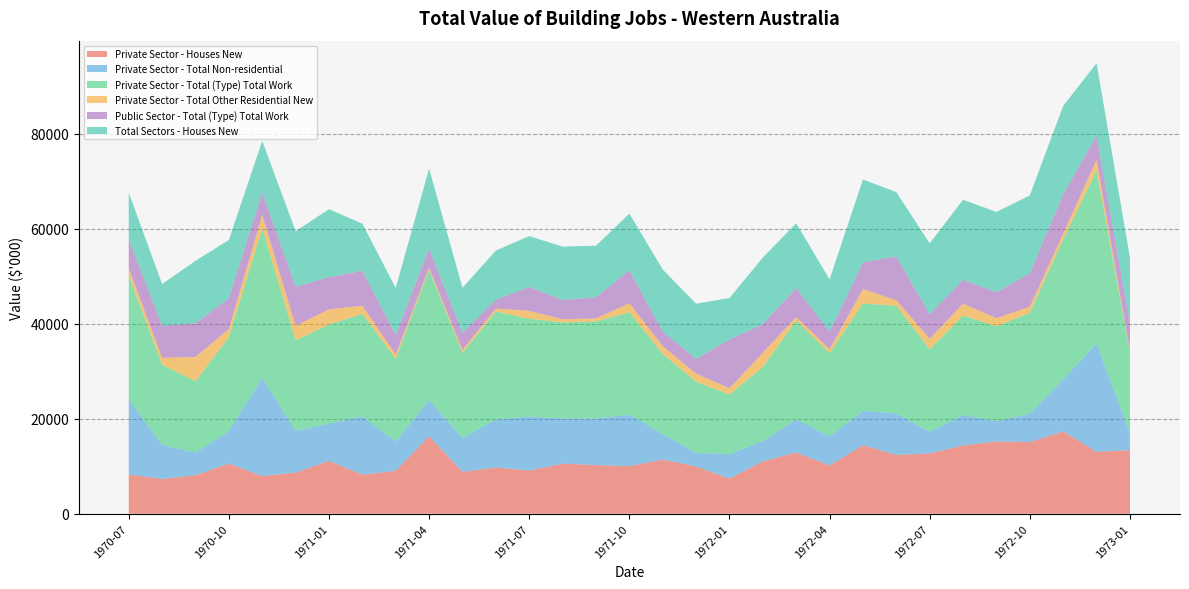

Reading left to right, what are all the values shown in this chart?

Private Sector - Houses New: 8247	7318	8078	10568	7913	8658	11097	8214	9018	16299	8804	9716	9078	10540	10232	10002	11406	9931	7374	11034	12879	10144	14409	12377	12679	14345	15196	15087	17316	13007	13386
Private Sector - Total Non-residential: 15804	7198	4759	6829	20732	8760	7847	12260	6168	7589	7103	10141	11366	9473	9787	10846	5367	2870	5154	4256	7003	6096	7235	8739	4572	6439	4252	5992	10983	22844	3559
Private Sector - Total (Type) Total Work: 26025	16845	15031	19783	31349	19091	20865	21579	17395	27414	17900	22704	20583	20232	20439	21526	16833	14979	12528	15605	20745	17552	22602	22640	17305	20916	19976	21200	29416	36375	16969
Private Sector - Total Other Residential New: 1541	1448	5102	1685	2912	3013	3204	1706	883	493	677	608	1653	675	637	1906	1676	1689	1344	2984	749	835	3034	1165	2272	2500	1722	1287	1253	2268	333
Public Sector - Total (Type) Total Work: 6158	6759	7061	6488	4714	8250	6772	7339	4149	4035	3565	1885	5010	4072	4432	6955	3034	3099	10270	6003	6125	3696	5614	9213	5111	5027	5452	7039	8293	5044	5912
Total Sectors - Houses New: 9788	8766	13180	12253	10825	11671	14301	9920	9901	16792	9481	10324	10731	11215	10869	11908	13082	11620	8718	14018	13628	10979	17443	13542	14951	16845	16918	16374	18569	15275	13719